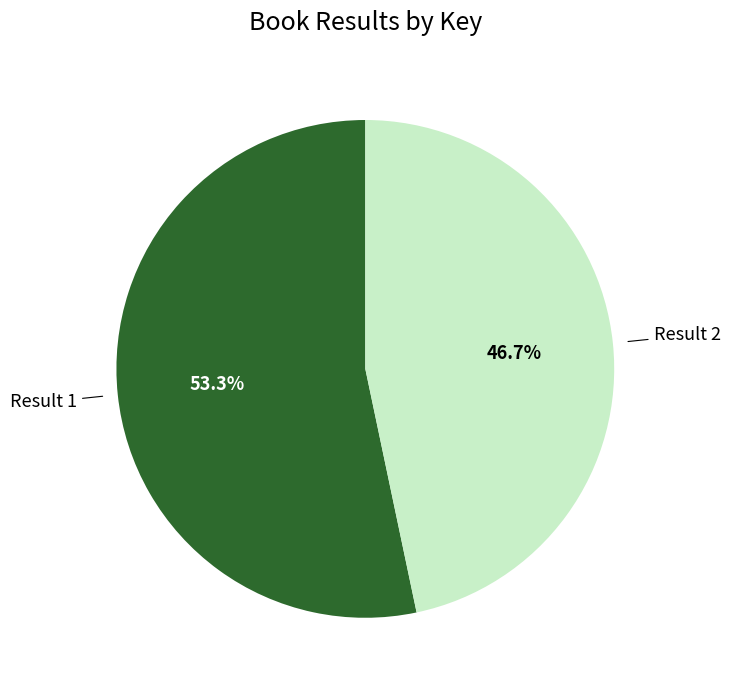

Does any single category account for the majority?

Yes